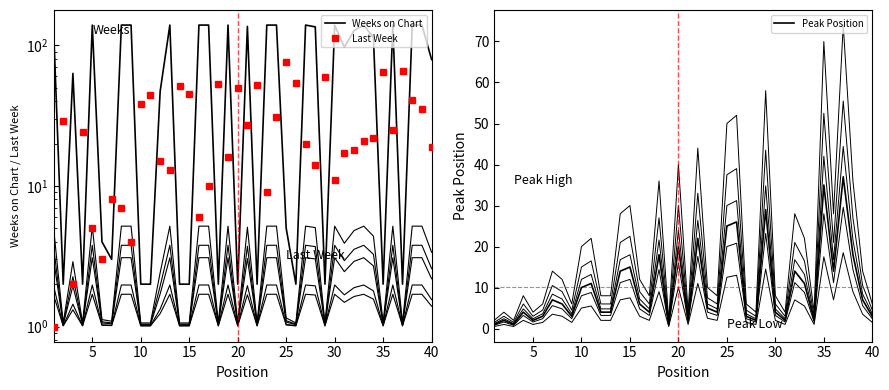

True or false: Last Week has a value of 30 at 30.

False